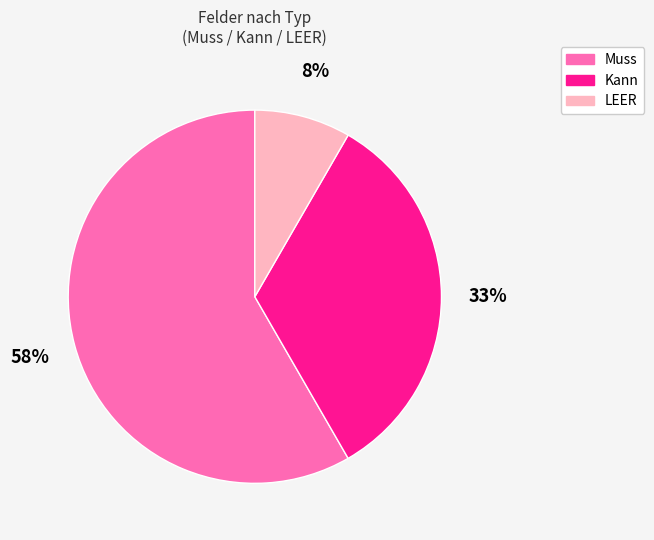

What is the majority slice?

Muss